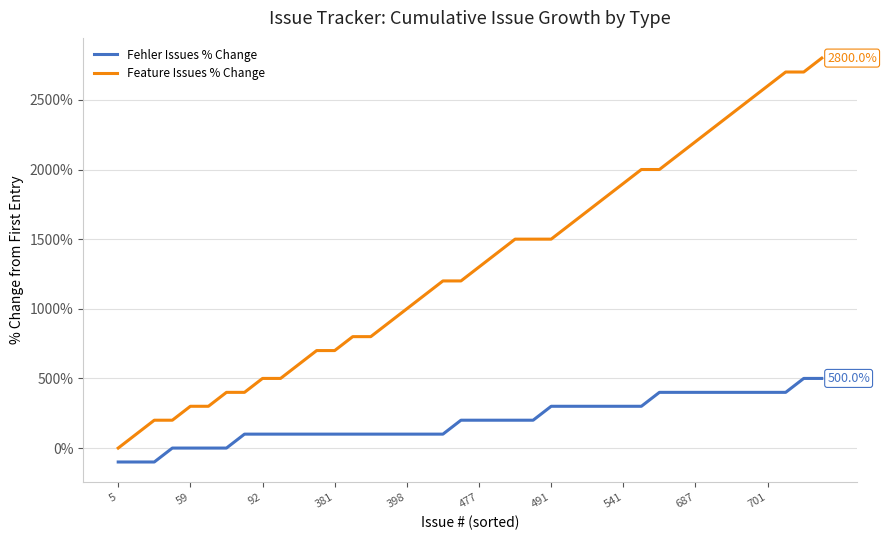

Which series has the largest total across all categories?

Feature Issues % Change